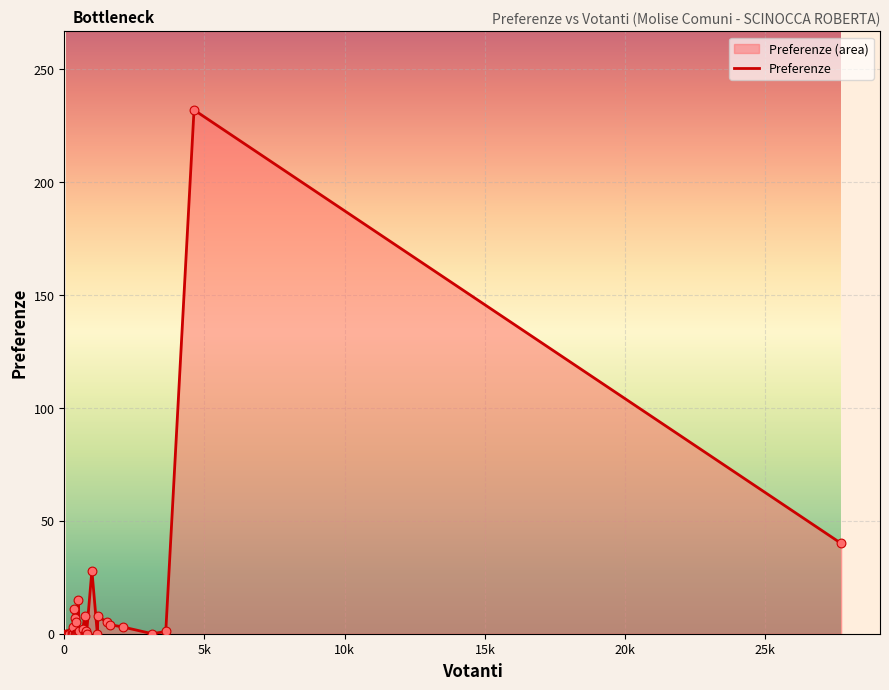

Which has a higher value, Busso or Campobasso?

Campobasso